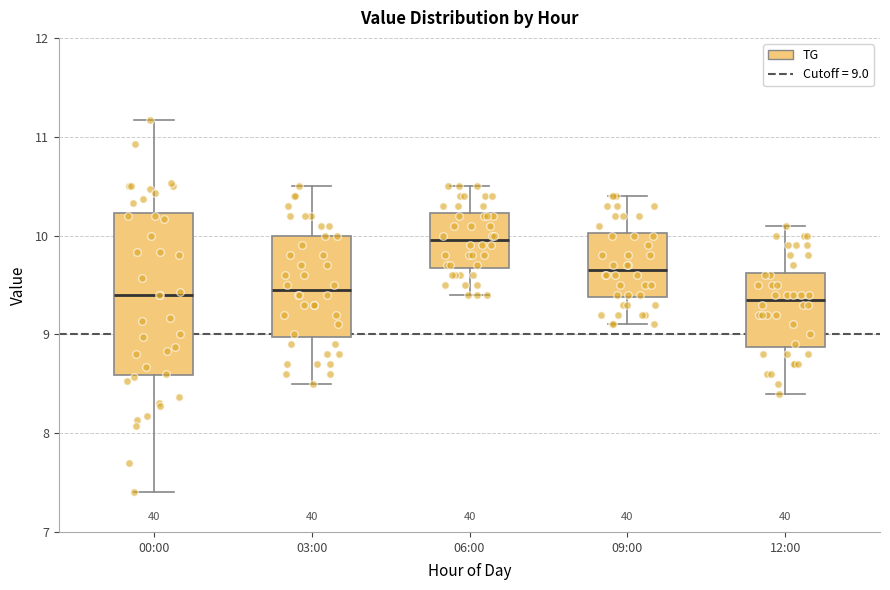

Where does the upper whisker of the box for 06:00 end on the y-axis? The values are not printed on the chart, so give them approximately, as read against the axis.

10.5